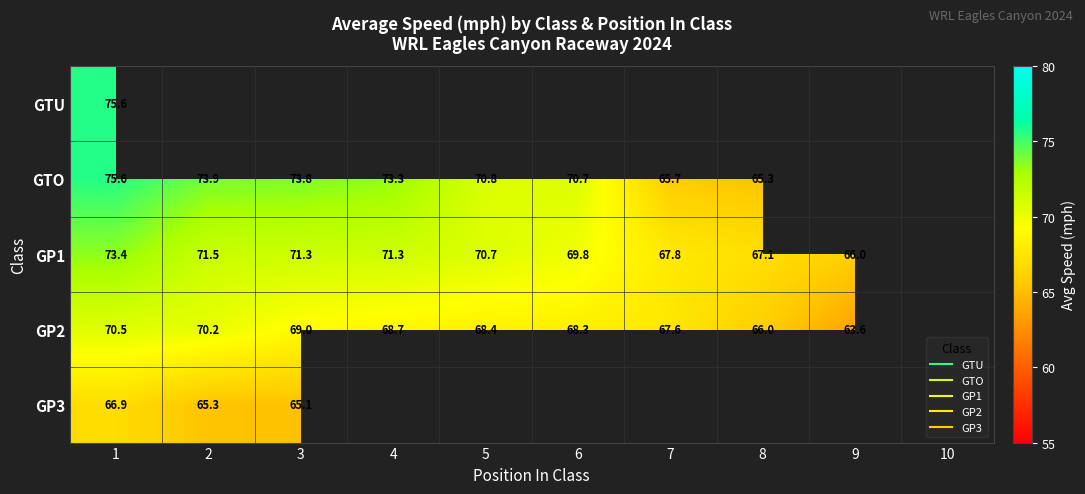

Is the value of GTO at 1 greater than the value of GP3 at 4?

No